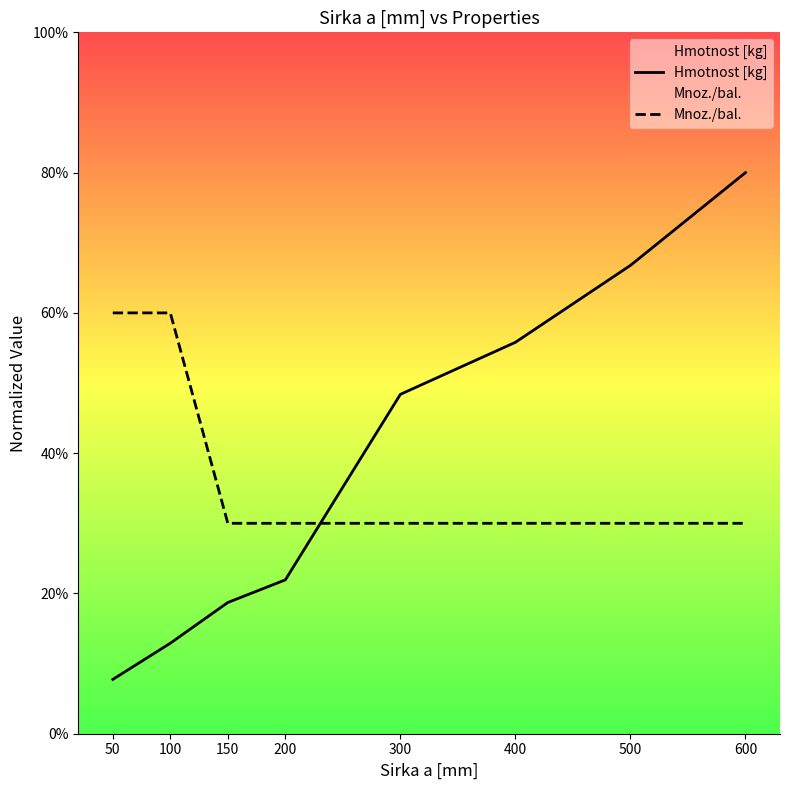

What is the sum of all Hmotnost [kg] values?

78.1